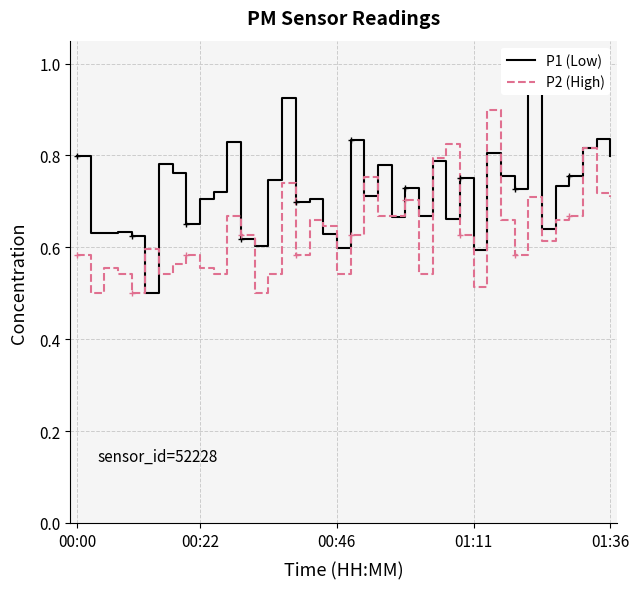

At which category does P1 (Low) reach its first local valley?

5